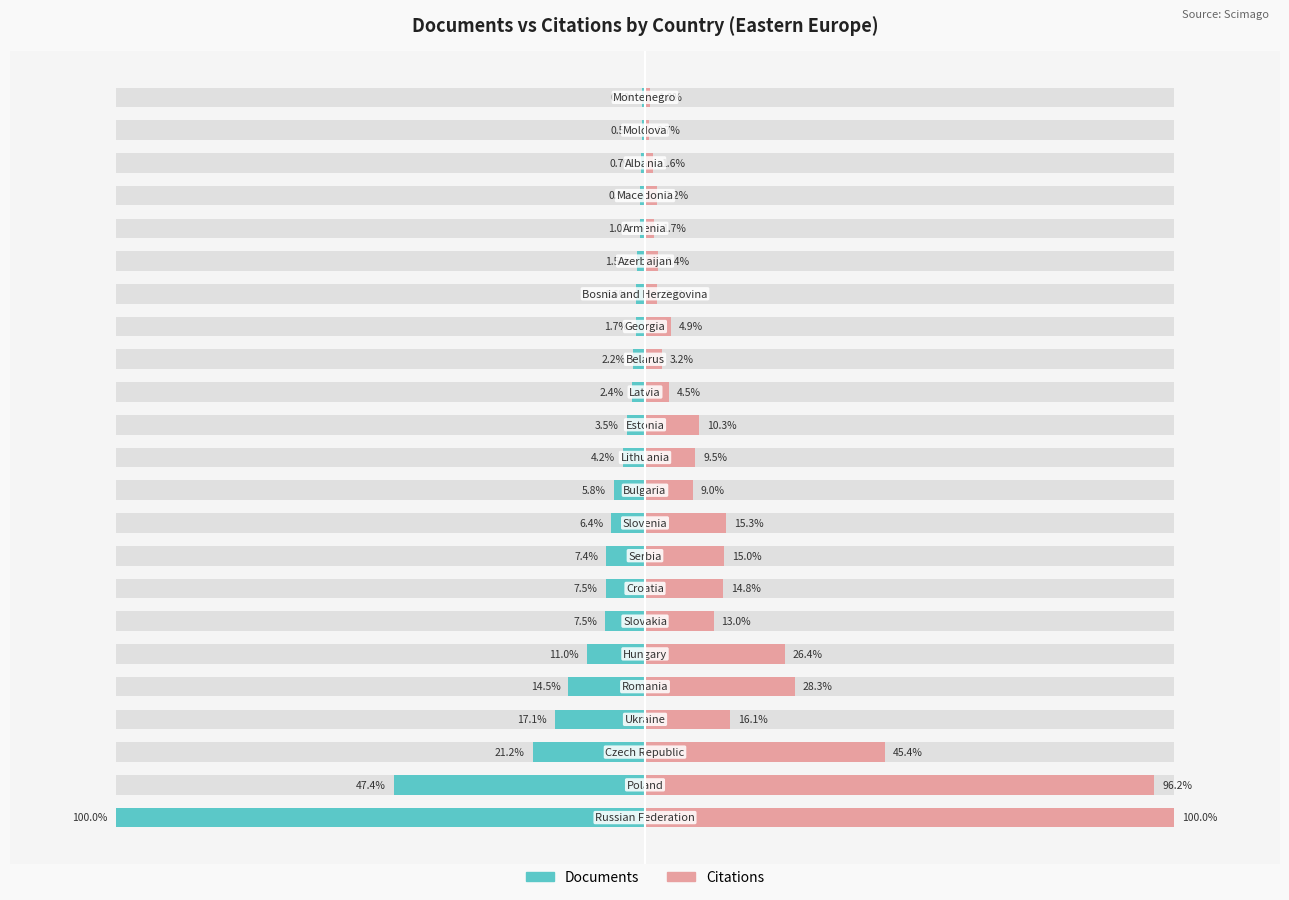

Rank the series by their maximum value, from highest to lowest.

Citations, Documents